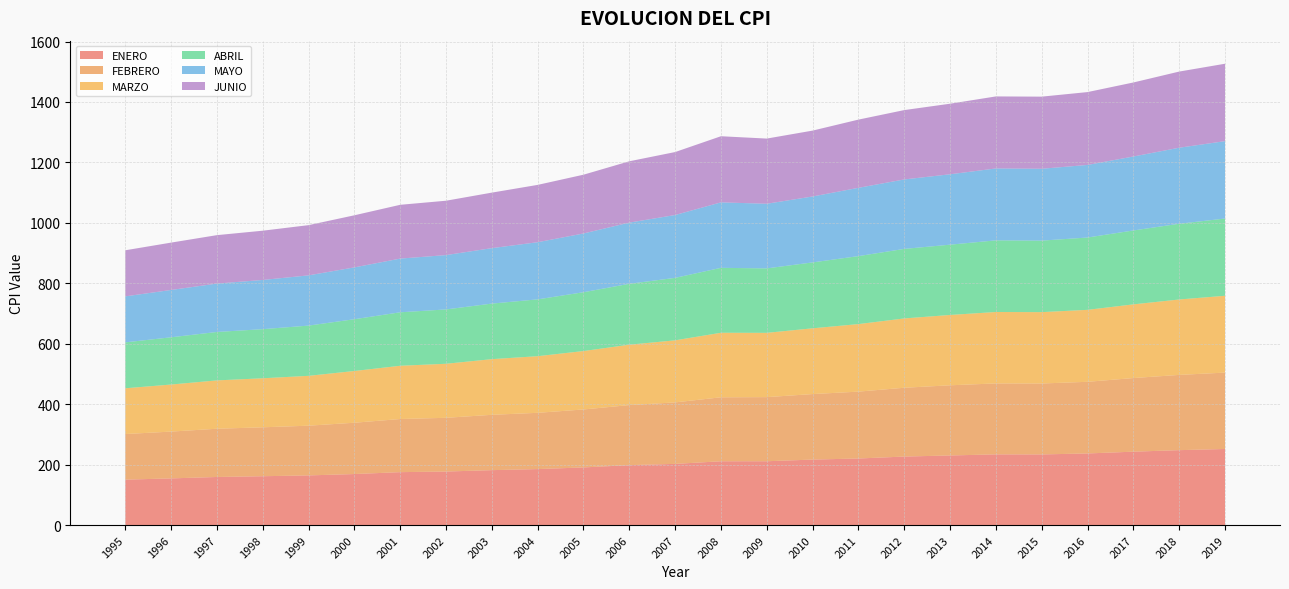

Reading left to right, list all the values displayed in this chart.

ENERO: 150.3	154.4	159.1	161.6	164.3	168.8	175.1	177.1	181.7	185.2	190.7	198.3	202.4	211.1	211.1	216.7	220.2	226.7	230.3	233.9	233.7	236.9	242.8	247.9	251.7
FEBRERO: 150.9	154.9	159.6	161.9	164.5	169.8	175.8	177.8	183.1	186.2	191.8	198.7	203.5	211.7	212.2	216.7	221.3	227.7	232.2	234.8	234.7	237.1	243.6	249.0	252.8
MARZO: 151.4	155.7	160.0	162.2	165.0	171.2	176.2	178.8	184.2	187.4	193.3	199.8	205.4	213.5	212.7	217.6	223.5	229.4	232.8	236.3	236.1	238.1	243.8	249.6	254.2
ABRIL: 151.9	156.3	160.2	162.5	166.2	171.3	176.9	179.8	183.8	188.0	194.6	201.5	206.7	214.8	213.2	218.0	224.9	230.1	232.5	237.1	236.6	239.3	244.5	250.5	255.5
MAYO: 152.2	156.6	160.1	162.8	166.2	171.5	177.7	179.8	183.5	189.1	194.4	202.5	207.9	216.6	213.9	218.2	226.0	229.8	232.9	237.9	237.8	240.2	244.7	251.6	256.1
JUNIO: 152.5	156.7	160.3	163.0	166.2	172.4	178.0	179.9	183.7	189.7	194.5	202.9	208.4	218.8	215.7	218.0	225.7	229.5	233.5	238.3	238.6	241.0	245.0	252.0	256.1